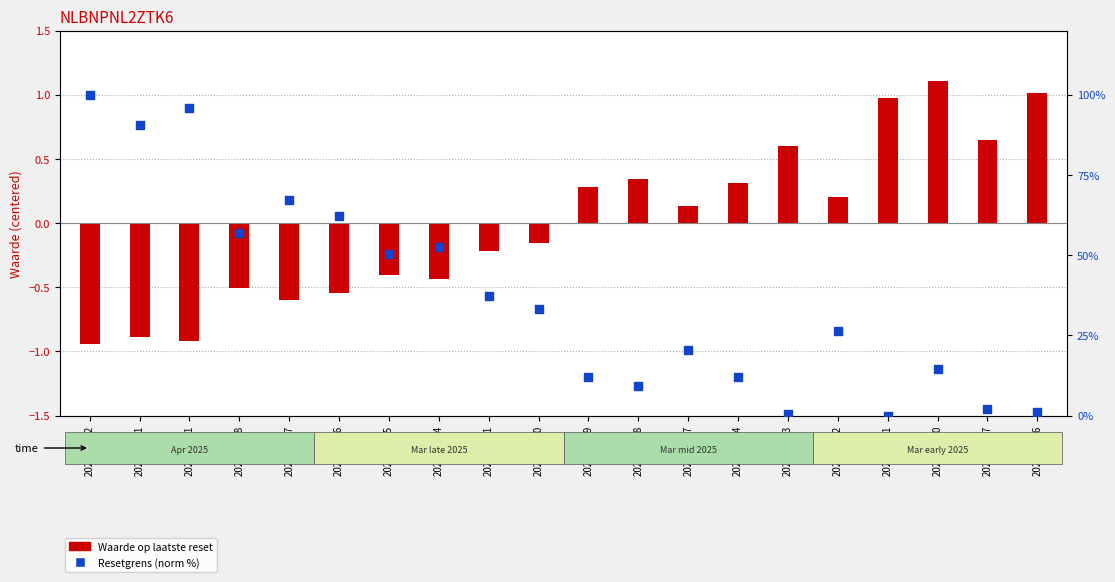

Is the value of Resetgrens (norm %) at 2025-03-06 greater than the value of Waarde (centered) at 2025-03-06?

Yes